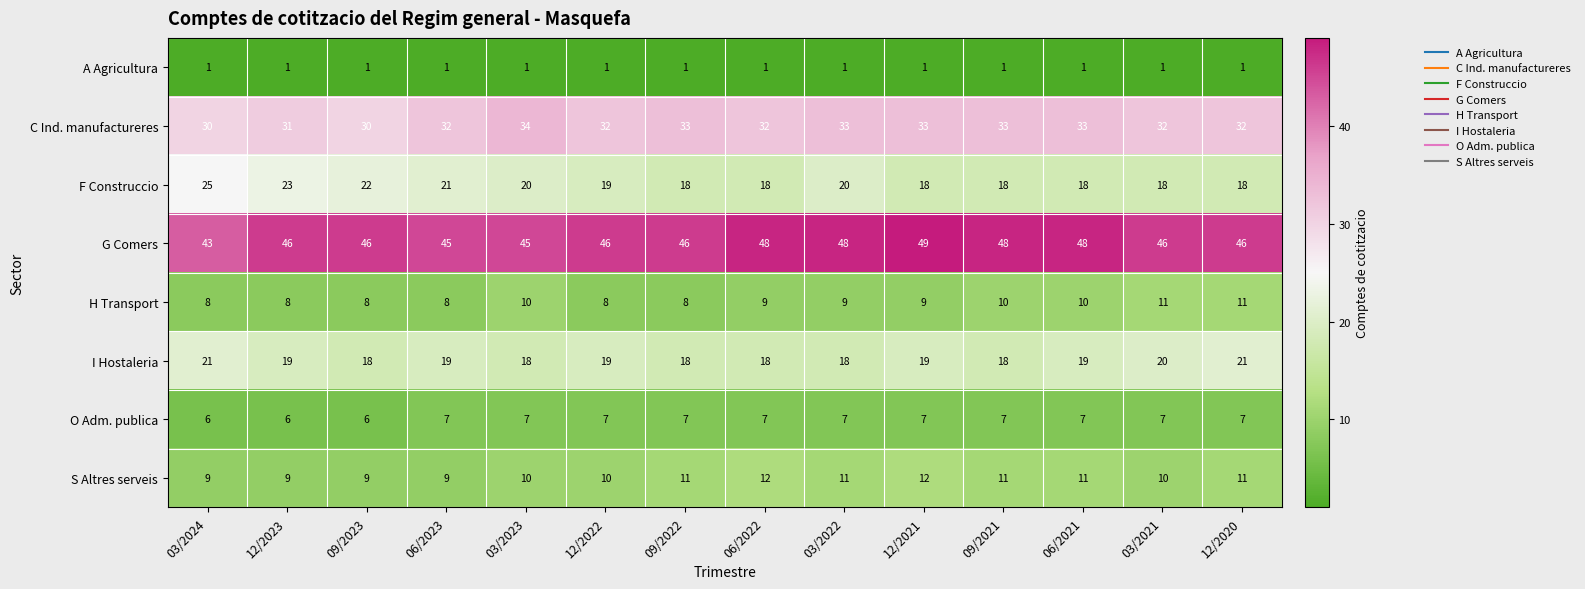

Between 03/2023 and 12/2020, which series saw the biggest shift?

I Hostaleria